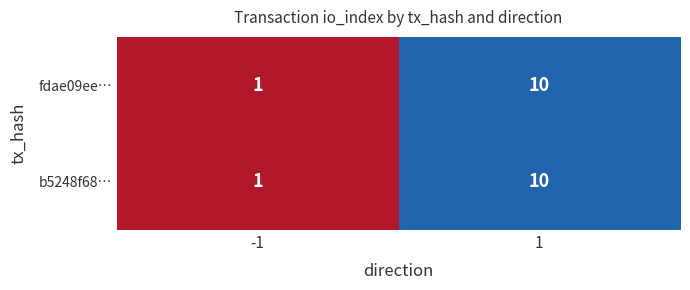

Count the number of categories in the chart.

2